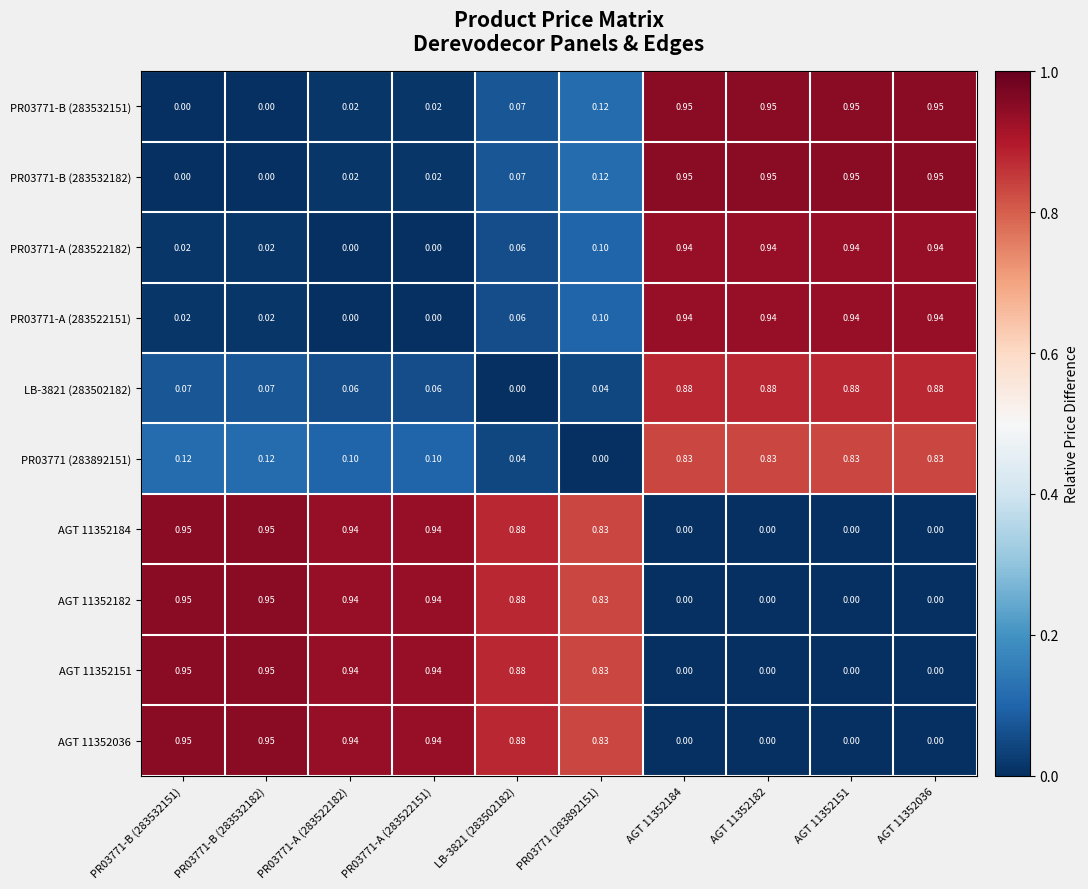

Is the value of AGT 11352151 at PR03771-A (283522182) greater than the value of PR03771-B (283532182) at AGT 11352182?

No